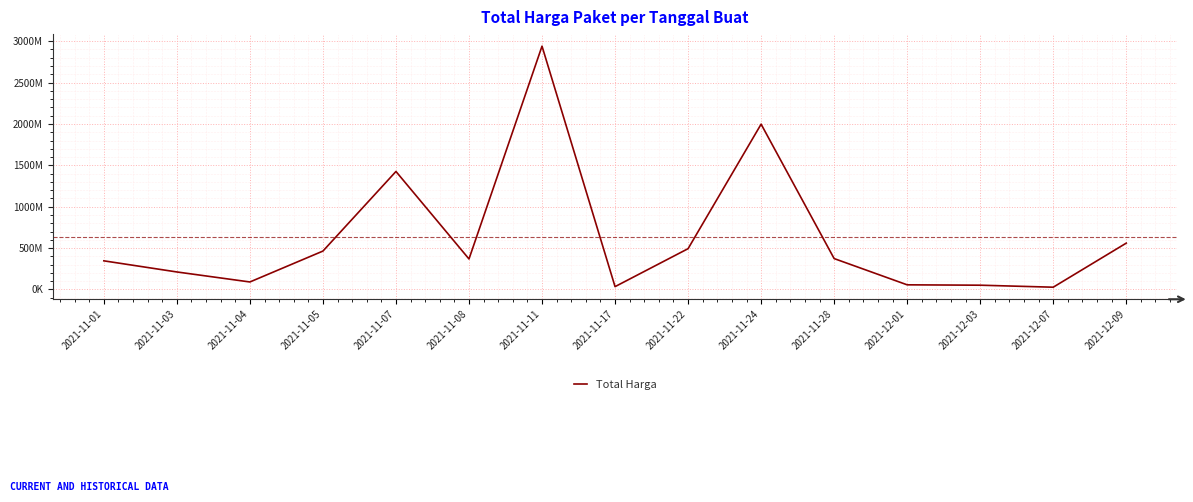

Reading left to right, what are all the values shown in this chart?

346053900	211613270	90672075	464002100	1425867900	368566800	2939963240	34292000	493000000	1997326200	373404000	56152800	51601000	27412000	559971000